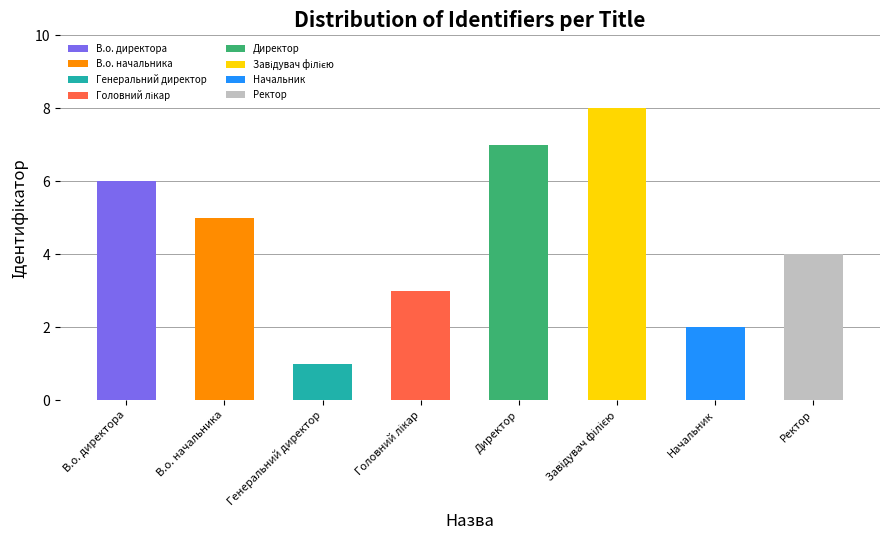

True or false: the data shows 1 at Начальник.

False